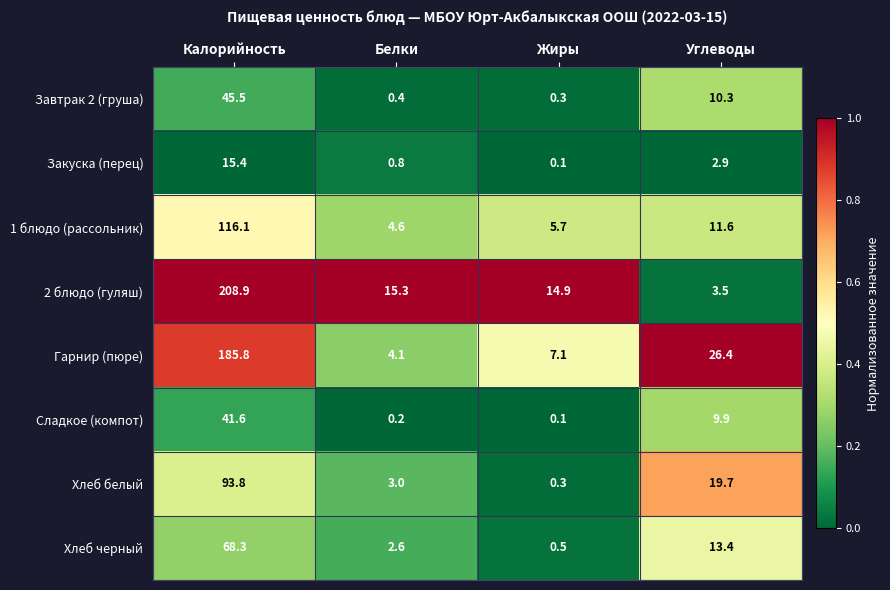

Count the number of data series in this chart.

8